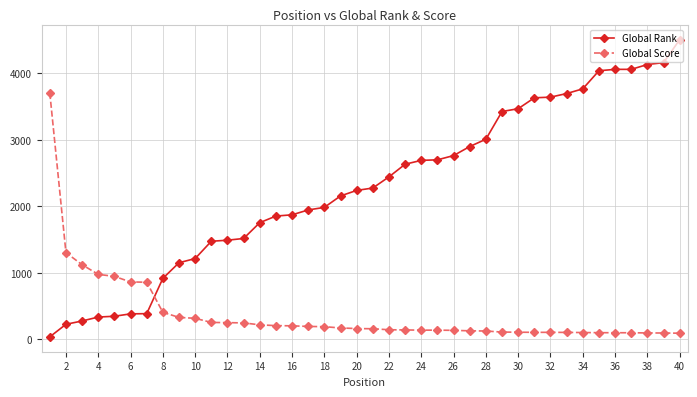

What is the highest value of the Global Score series?

3707